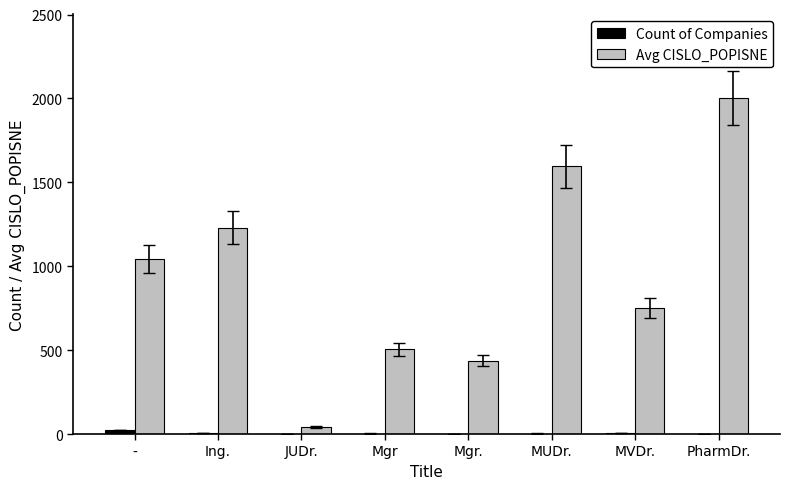

What is the total value across all series at JUDr.?

43